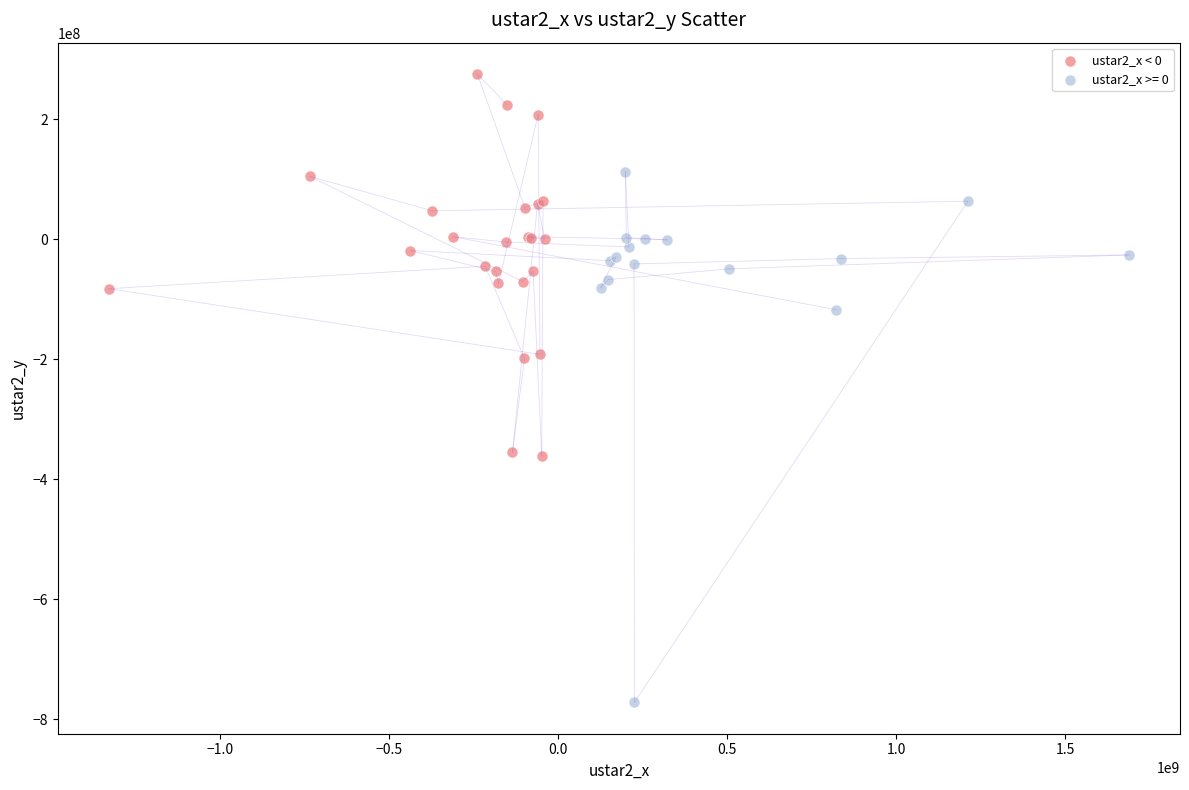

Which series reaches the minimum Y coordinate?

ustar2_x >= 0